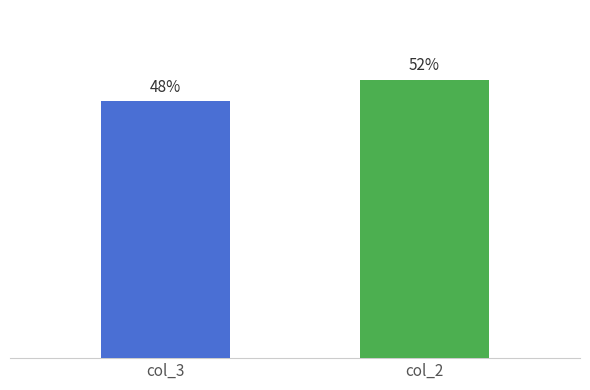

How many categories are shown in the chart?

2